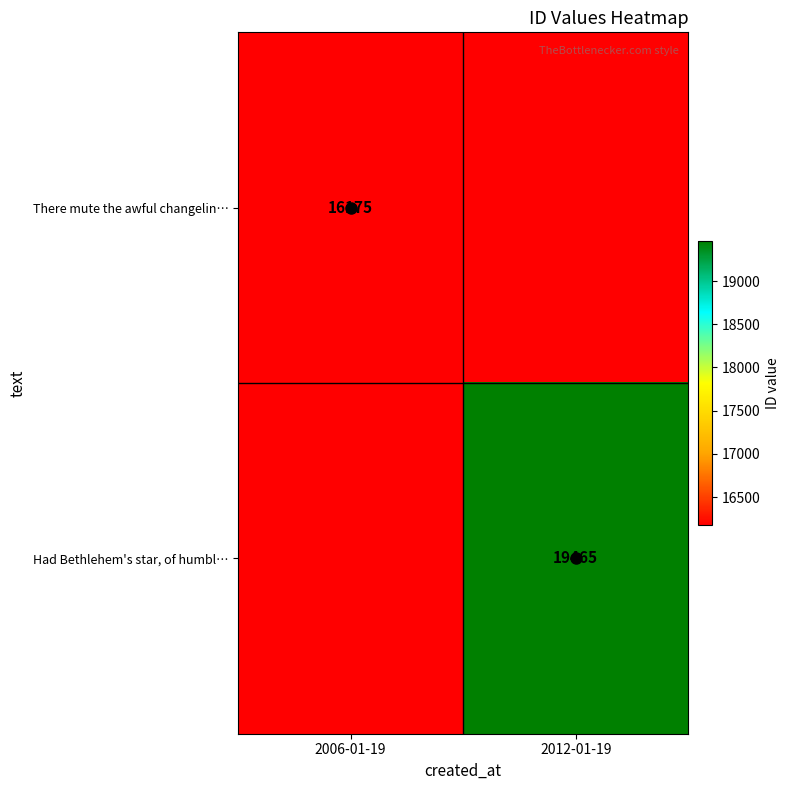

What is the difference between the Had Bethlehem's star, of humbl… values at 2012-01-19 and 2006-01-19?

3290